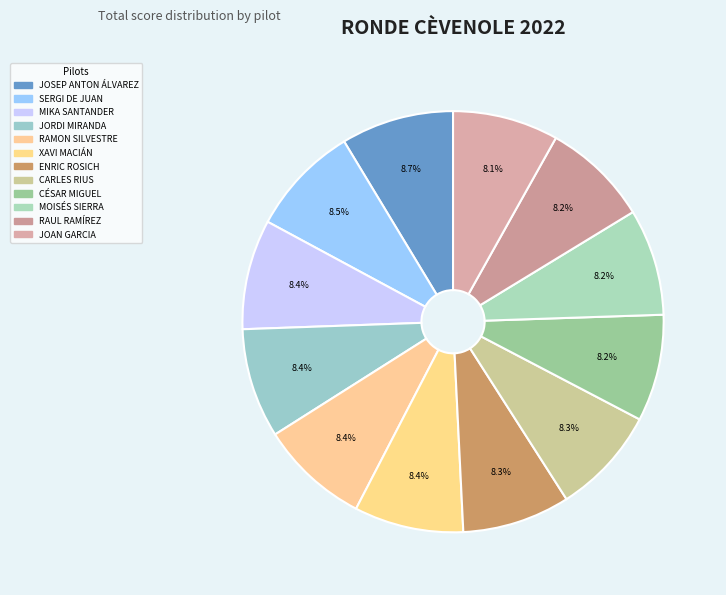

Do JOSEP ANTON ÁLVAREZ and JOAN GARCIA together represent more than half of the pie?

No